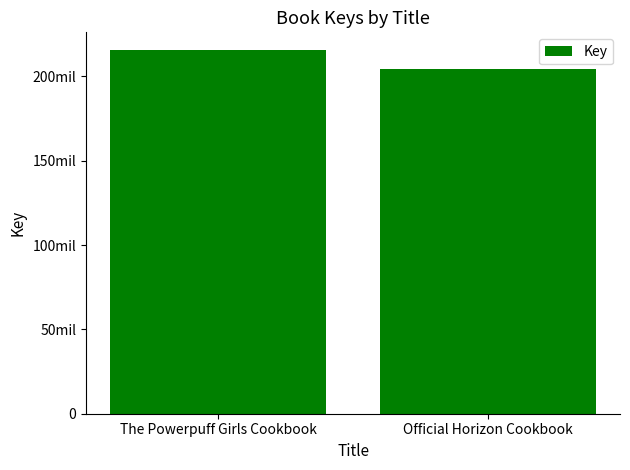

Does the chart contain any negative values?

No